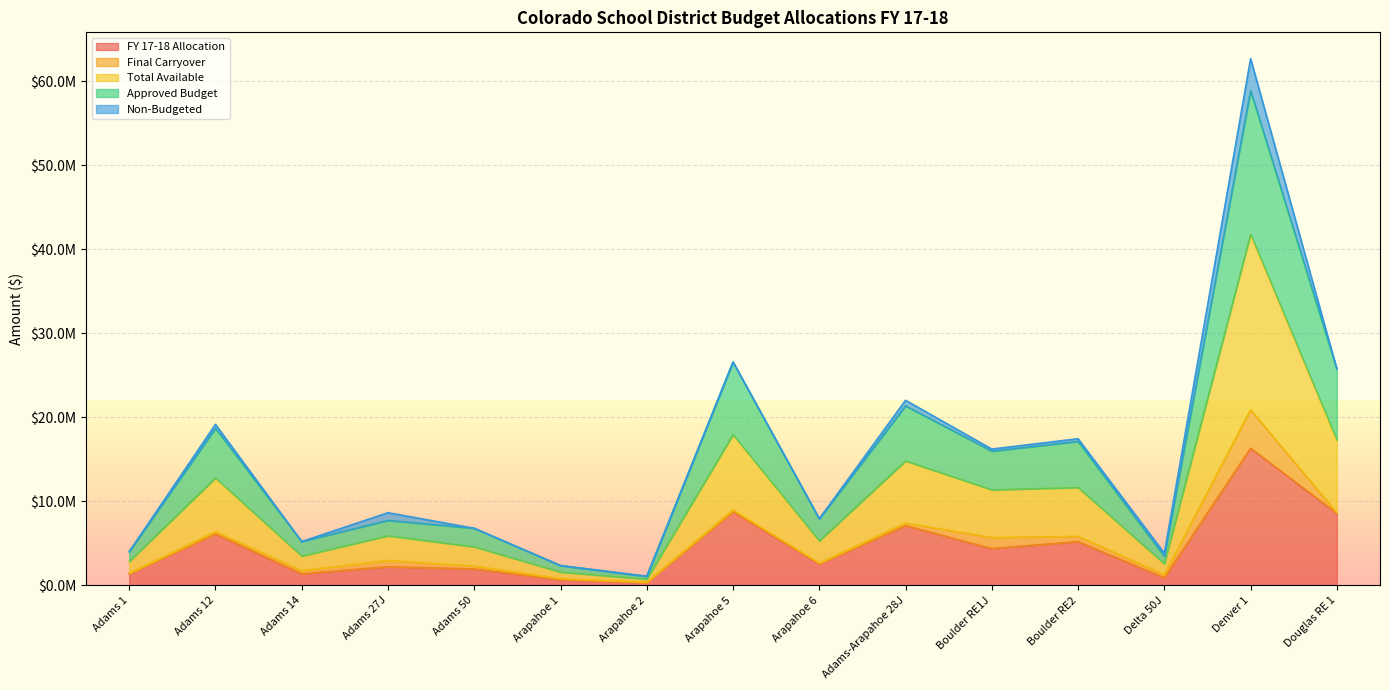

What are all the series names shown in the legend?

FY 17-18 Allocation, Final Carryover, Total Available, Approved Budget, Non-Budgeted